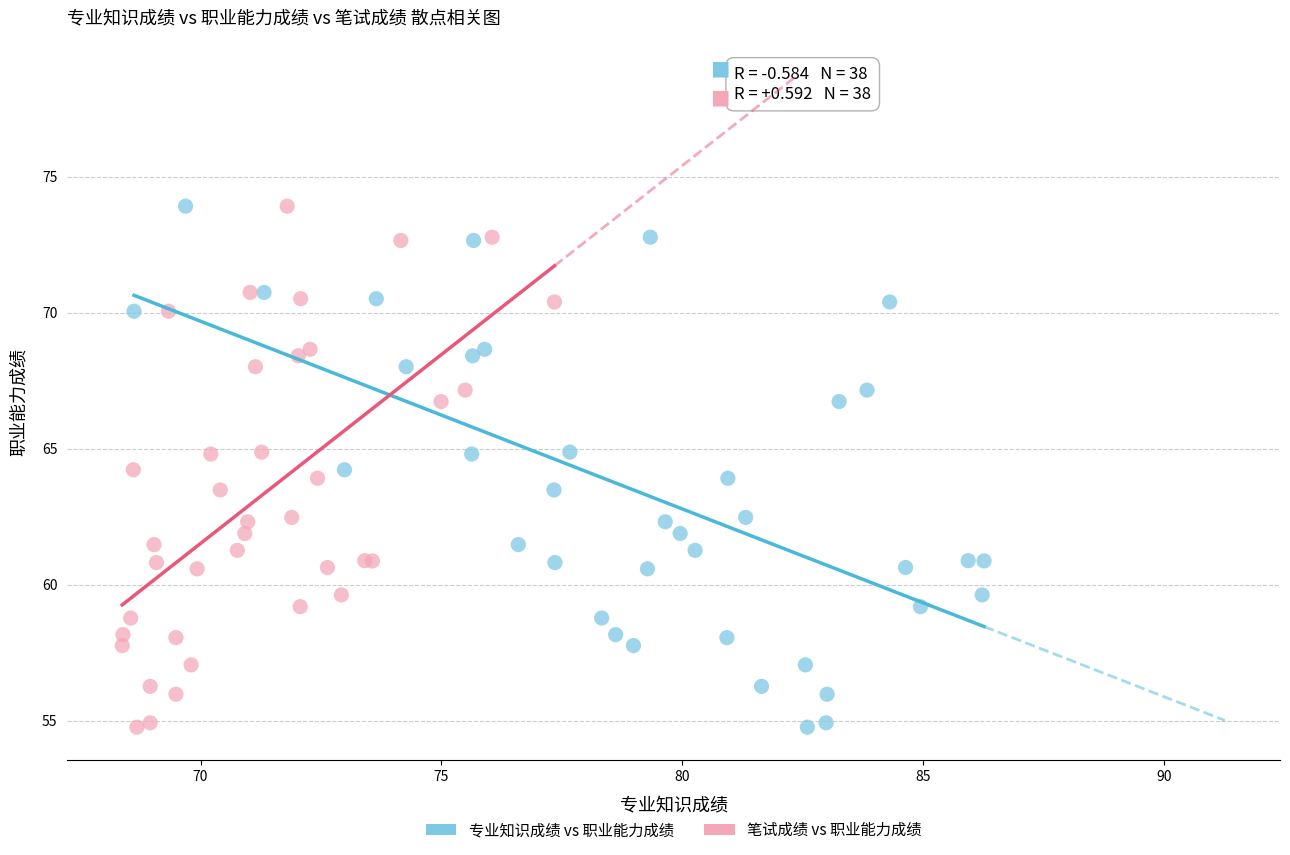

What are all the series names shown in the legend?

专业知识成绩 vs 职业能力成绩, 笔试成绩 vs 职业能力成绩